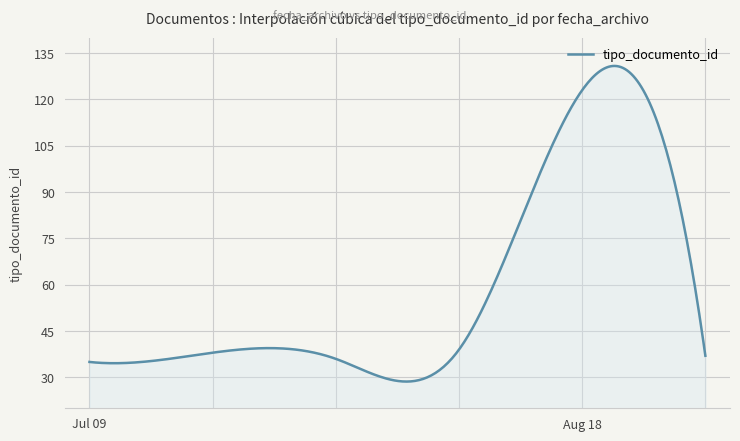

What is the greatest value displayed?

130.8